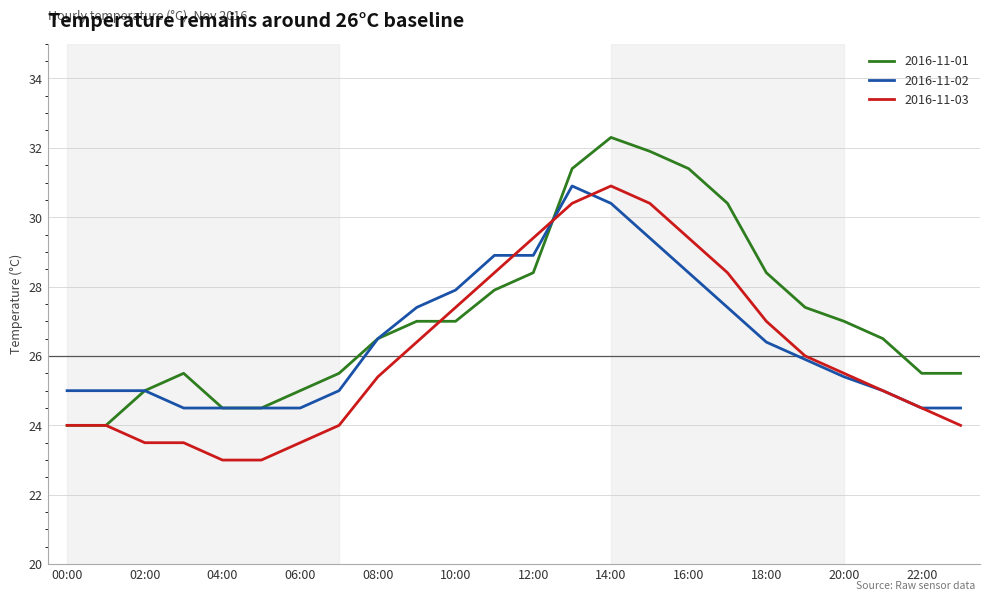

Rank the series by their average value, from highest to lowest.

2016-11-01, 2016-11-02, 2016-11-03